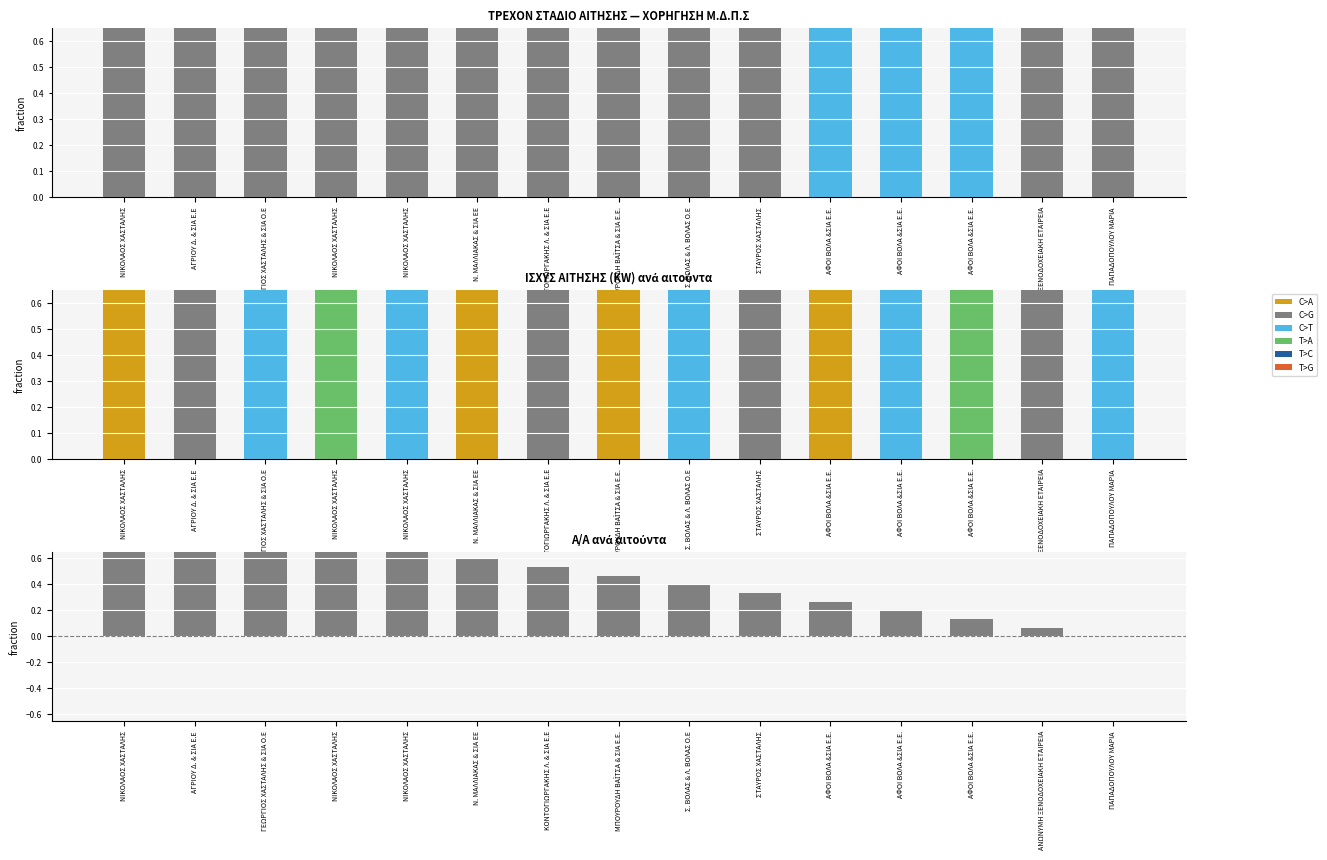

True or false: Διαφορά KW - Α/Α has a value of 0.1 at ΑΦΟΙ ΒΟΛΑ &ΣΙΑ Ε.Ε..

False